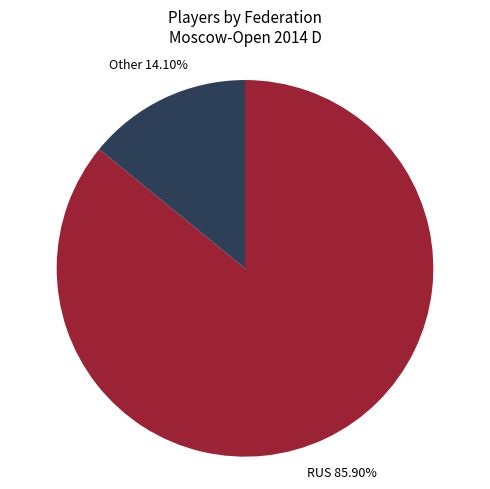

Which slice is the smallest?

Other